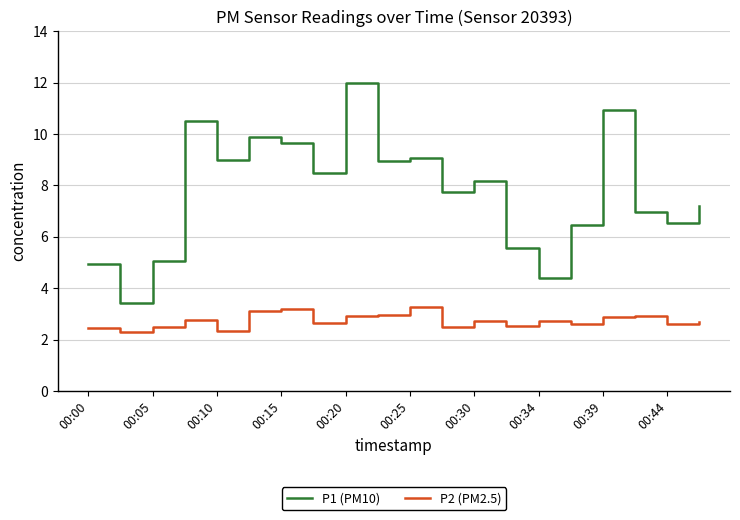

What is the average value of the P2 (PM2.5) series?

2.7